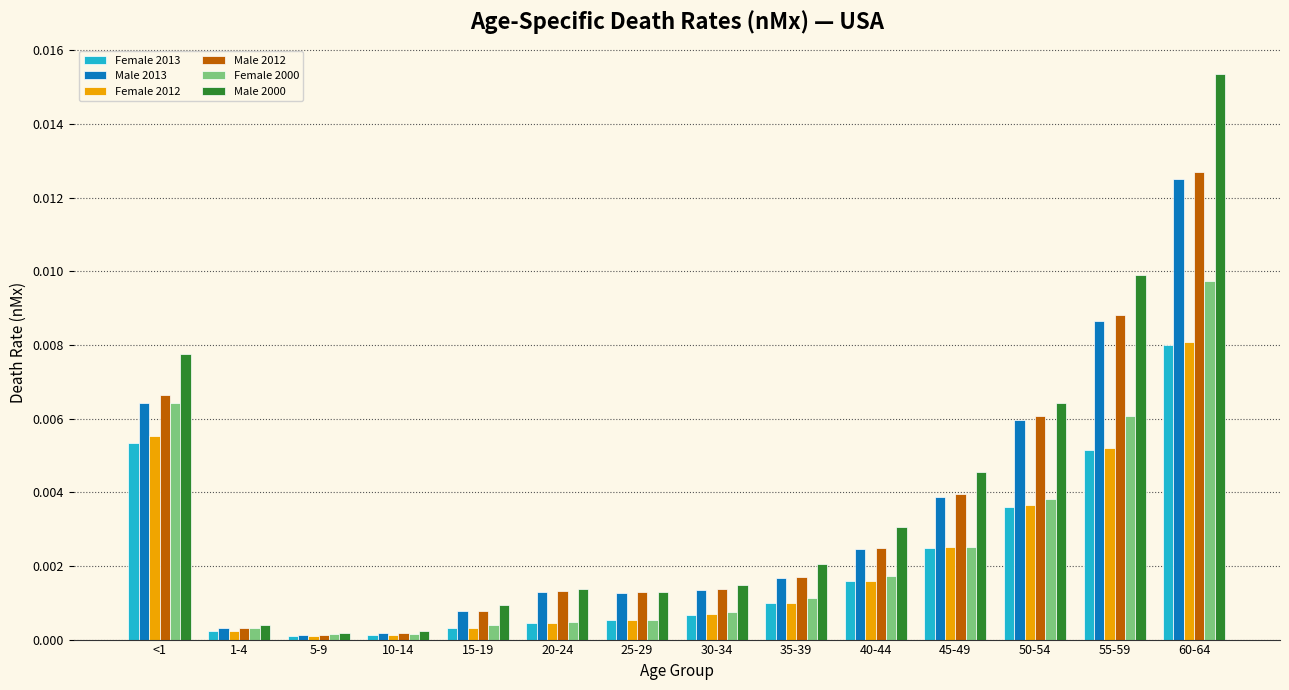

What is the label of the 14th bar from the left?

60-64